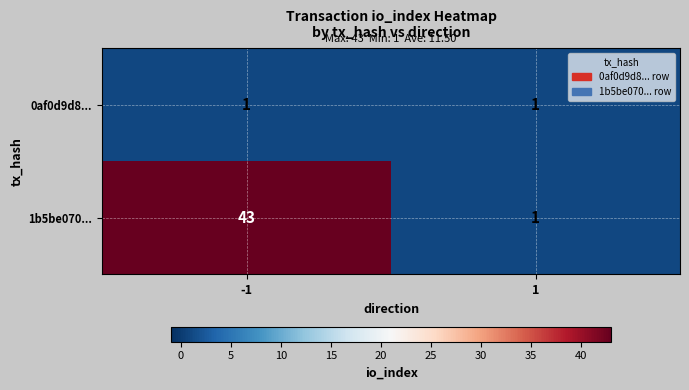

At which category is the sum across all series the highest?

-1